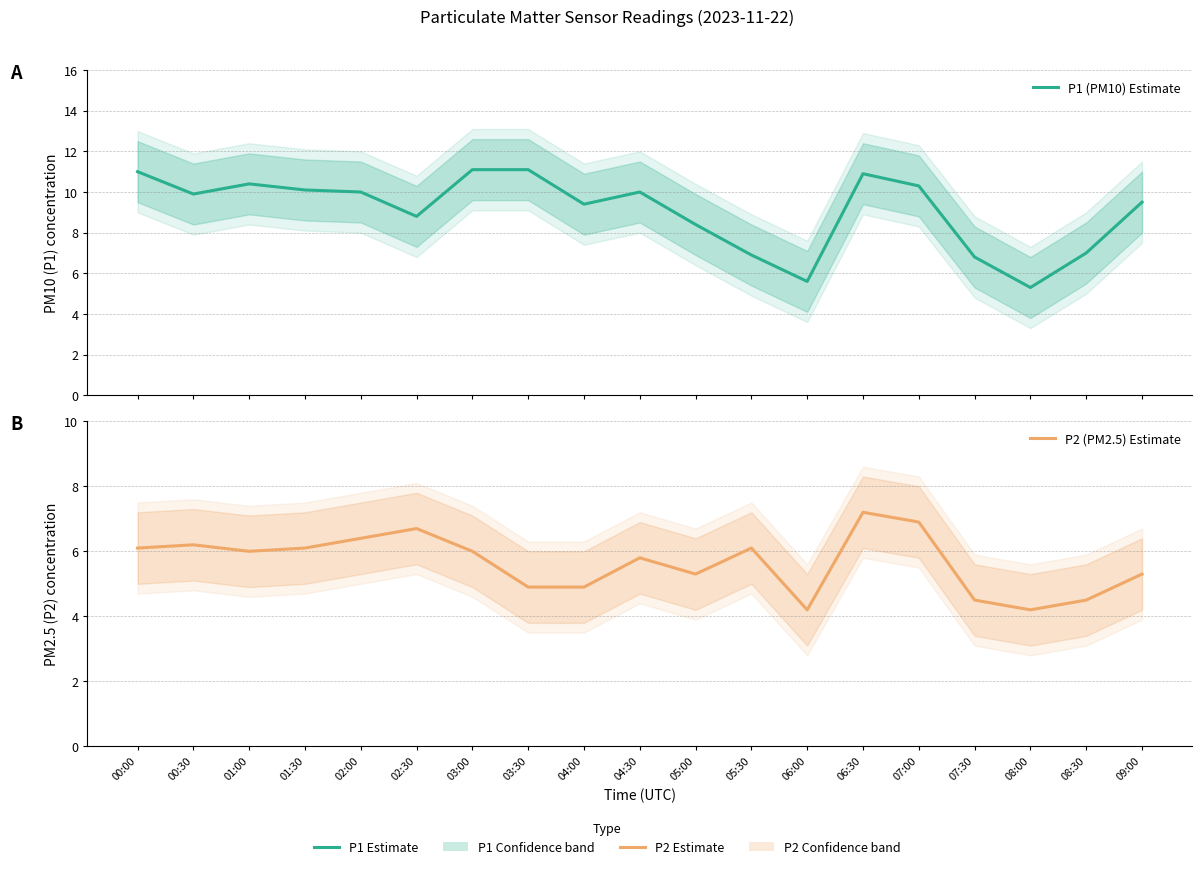

Reading right to left, extract all data points from this chart.

P1 (PM10) Estimate: 09:00=9.5	08:30=7.0	08:00=5.3	07:30=6.8	07:00=10.3	06:30=10.9	06:00=5.6	05:30=6.9	05:00=8.4	04:30=10.0	04:00=9.4	03:30=11.1	03:00=11.1	02:30=8.8	02:00=10.0	01:30=10.1	01:00=10.4	00:30=9.9	00:00=11.0
P2 (PM2.5) Estimate: 09:00=5.3	08:30=4.5	08:00=4.2	07:30=4.5	07:00=6.9	06:30=7.2	06:00=4.2	05:30=6.1	05:00=5.3	04:30=5.8	04:00=4.9	03:30=4.9	03:00=6.0	02:30=6.7	02:00=6.4	01:30=6.1	01:00=6.0	00:30=6.2	00:00=6.1